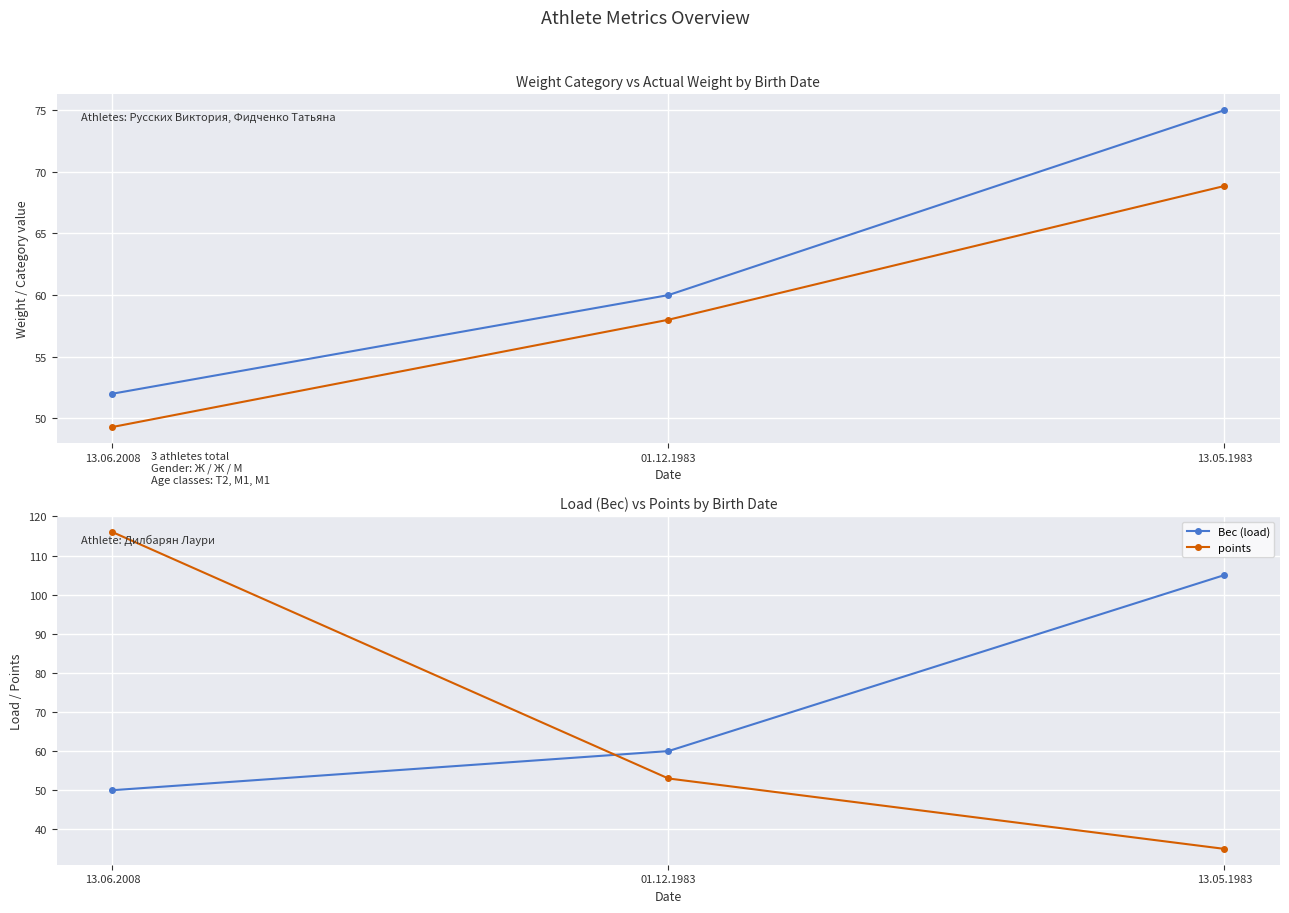

At how many categories does at least one series exceed 103?

2